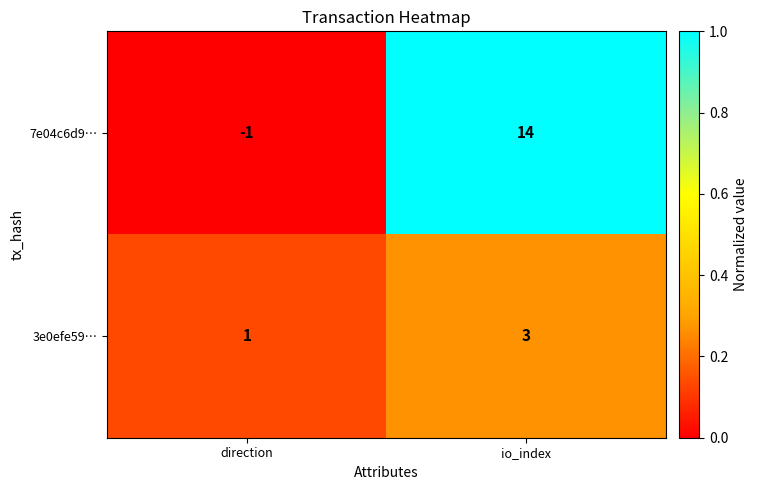

At which category does the chart reach its minimum across all series?

direction